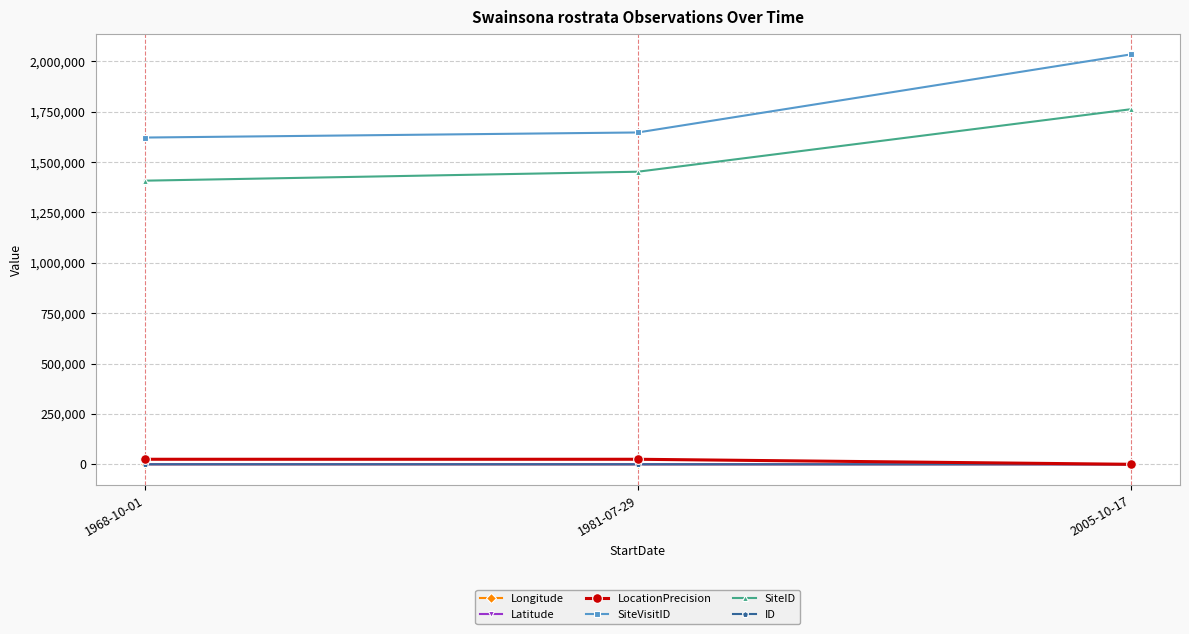

Is this an area chart (filled region under the line)?

No